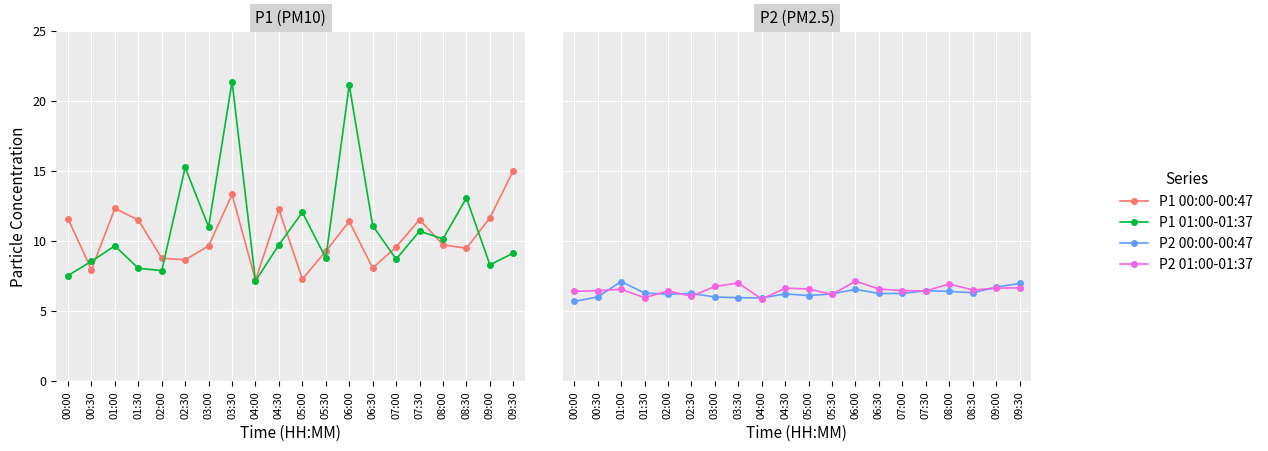

What is the sum of the P1 01:00-01:37 values at 03:30 and 01:00?

31.0